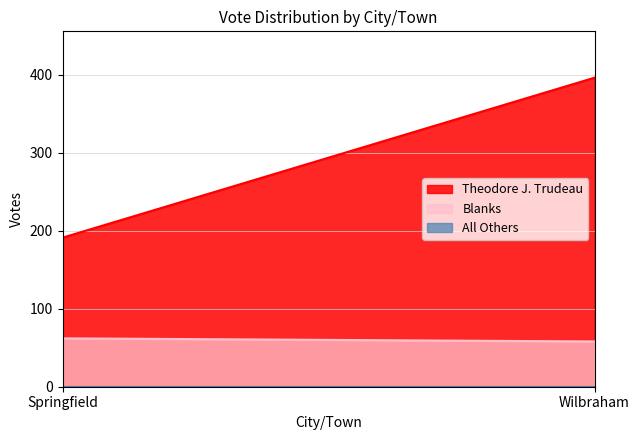

How many distinct data groups are displayed?

3